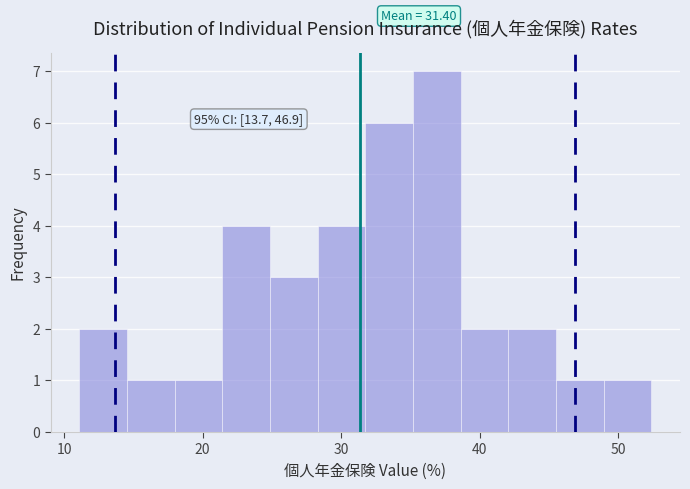

Around what value on the x-axis is the tallest bar? Give the approximate position of its centre, as read against the axis.

37